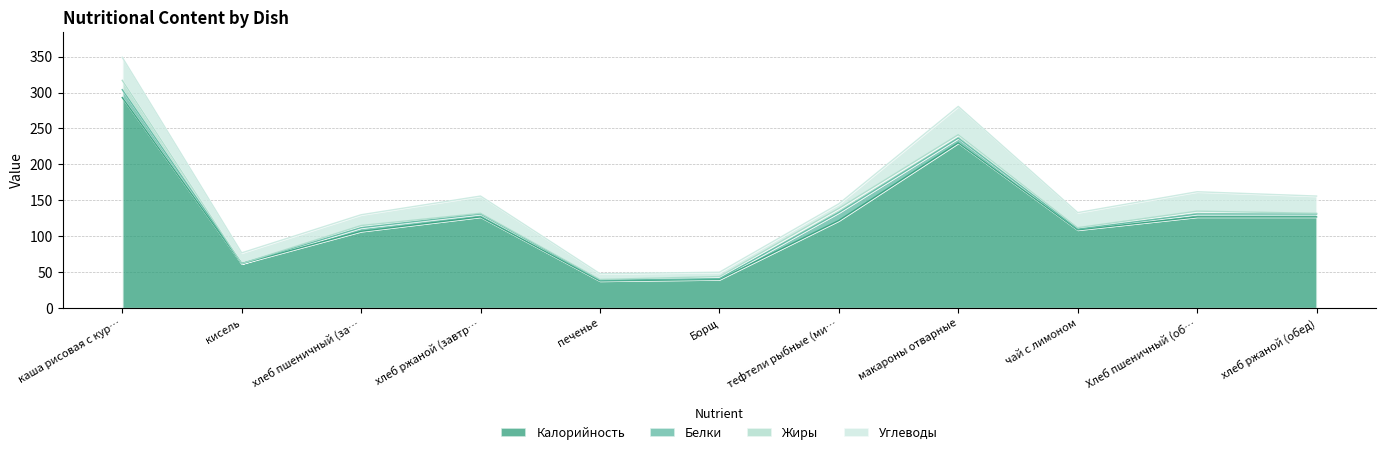

Which series has the widest spread of values?

Калорийность